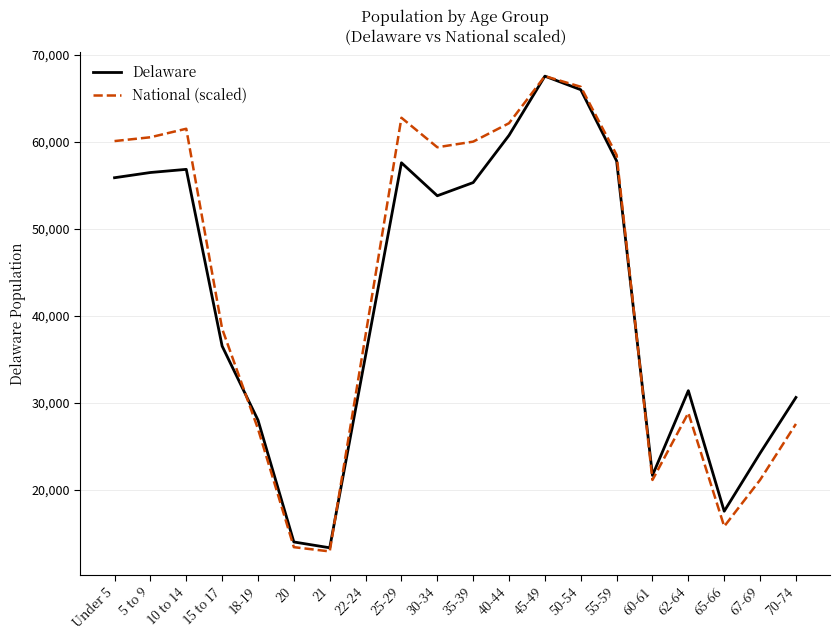

What is the maximum value shown in the chart?

67556.0